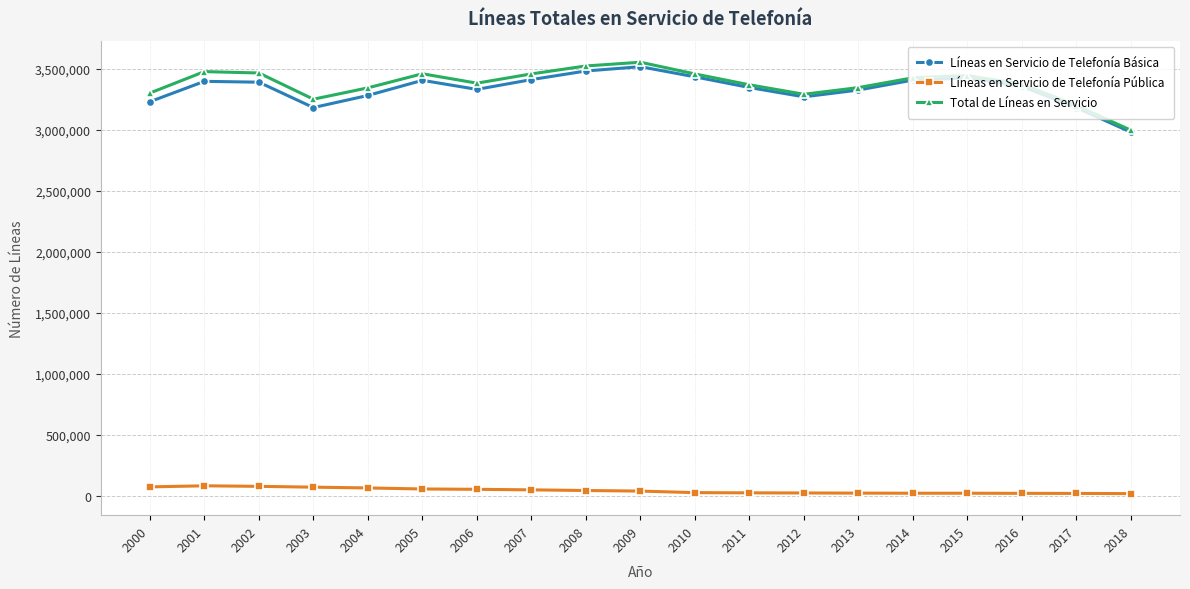

What is the total value across all series at 2006?

6767194